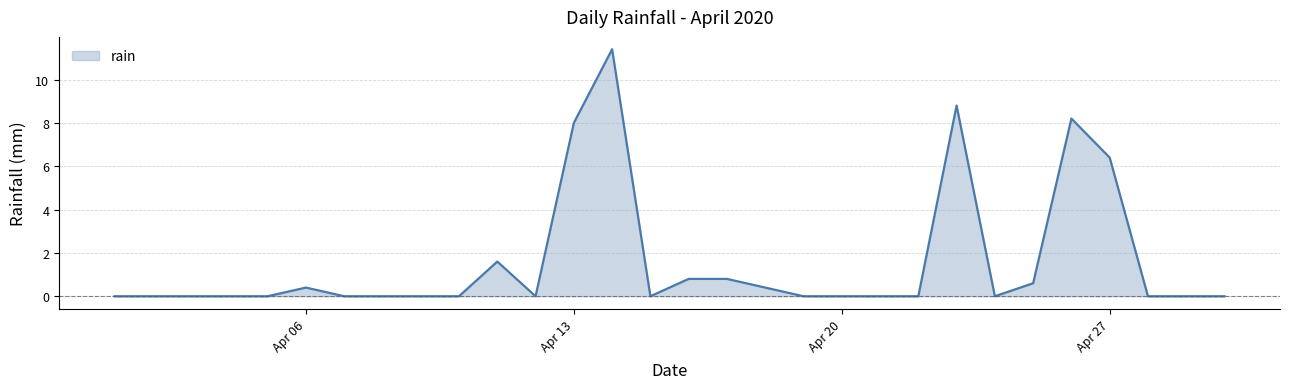

What is the difference between the maximum and minimum values?

11.4